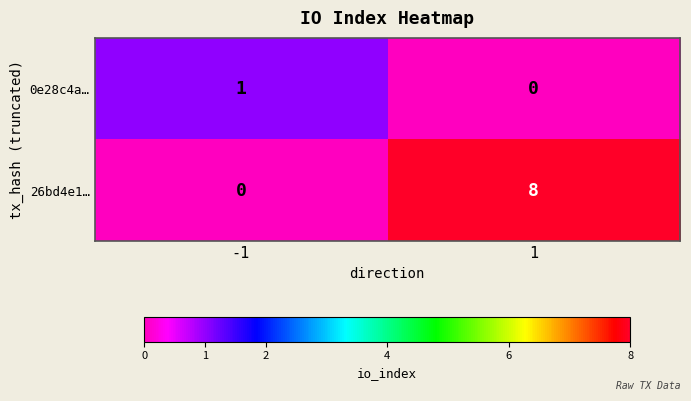

What is the average value of the 26bd4e1… series?

4